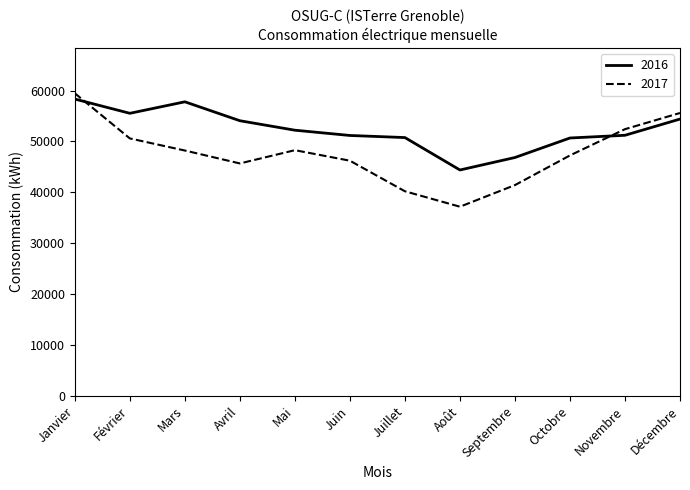

True or false: 2016 has a value of 82909 at Février.

False